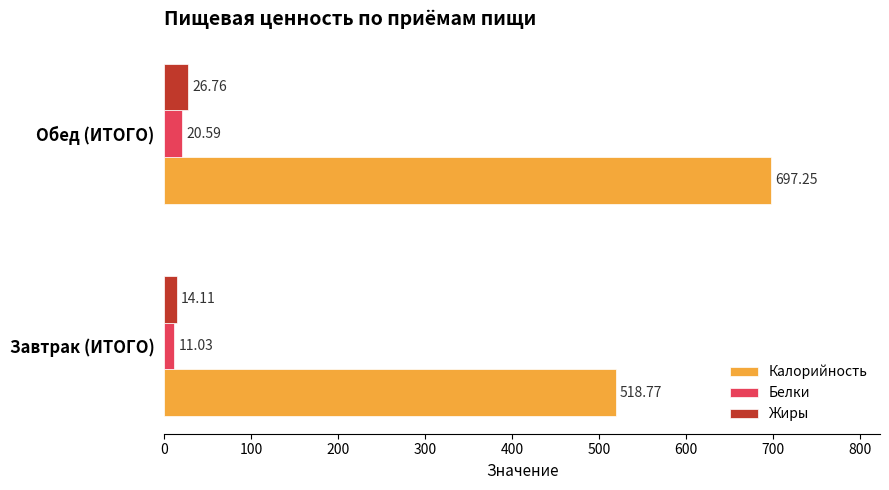

Is the value of Калорийность at Завтрак (ИТОГО) greater than the value of Жиры at Завтрак (ИТОГО)?

Yes